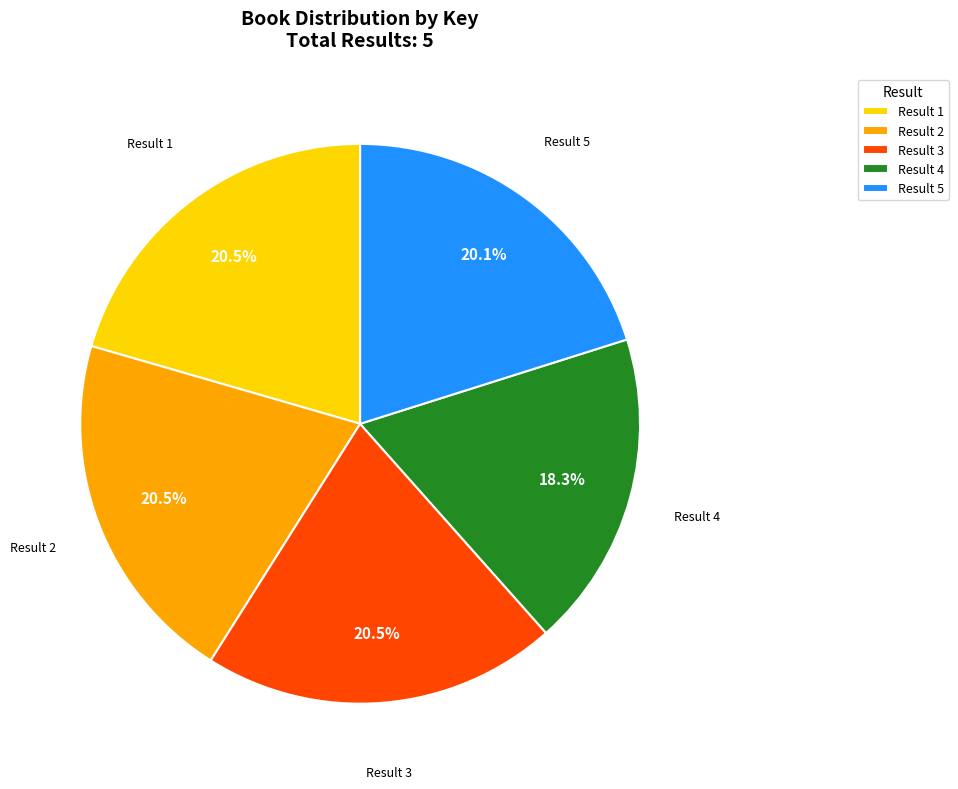

Is there a majority slice in this chart?

No